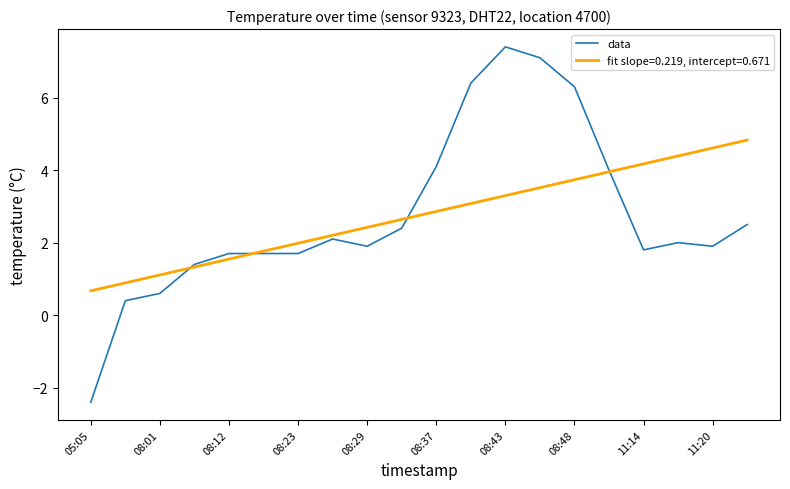

What is the maximum value for fit slope=0.219, intercept=0.671?

4.8